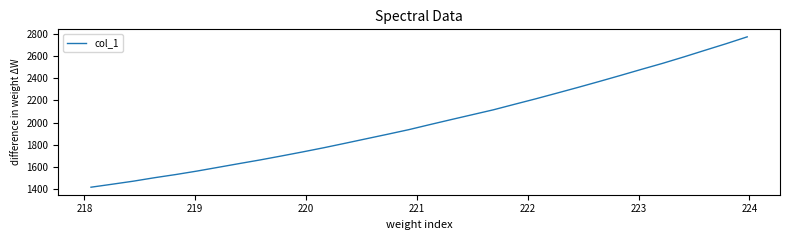

What is the difference between the maximum and minimum values?

1362.4